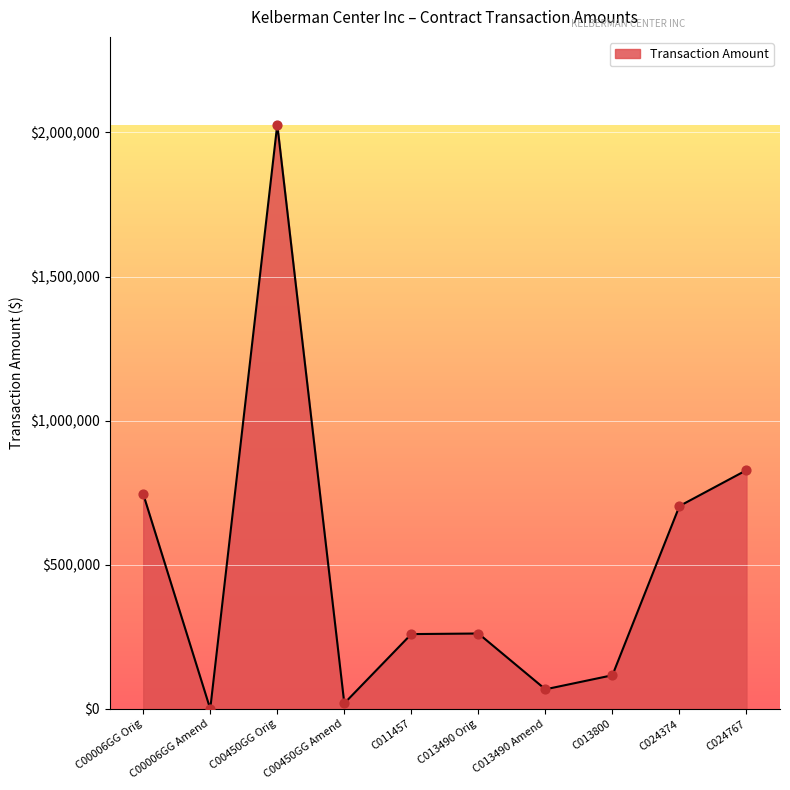

Between C00006GG Orig and C011457, which is larger?

C00006GG Orig